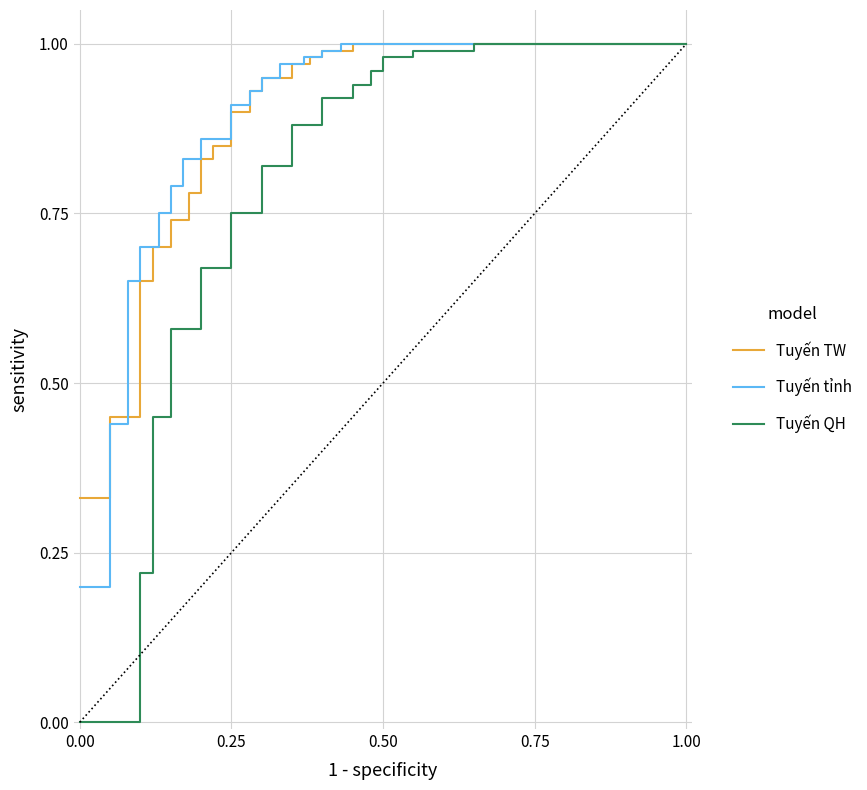

True or false: Tuyến TW has more than 1 interior local peaks.

False